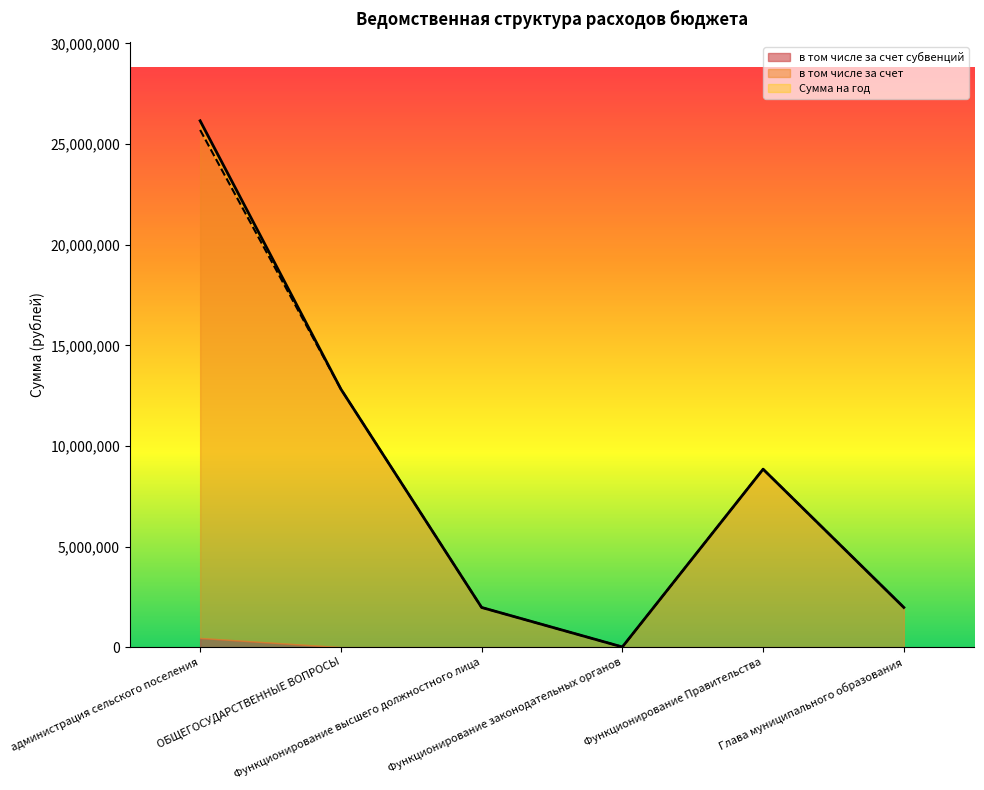

What is the smallest value displayed?

10000.0